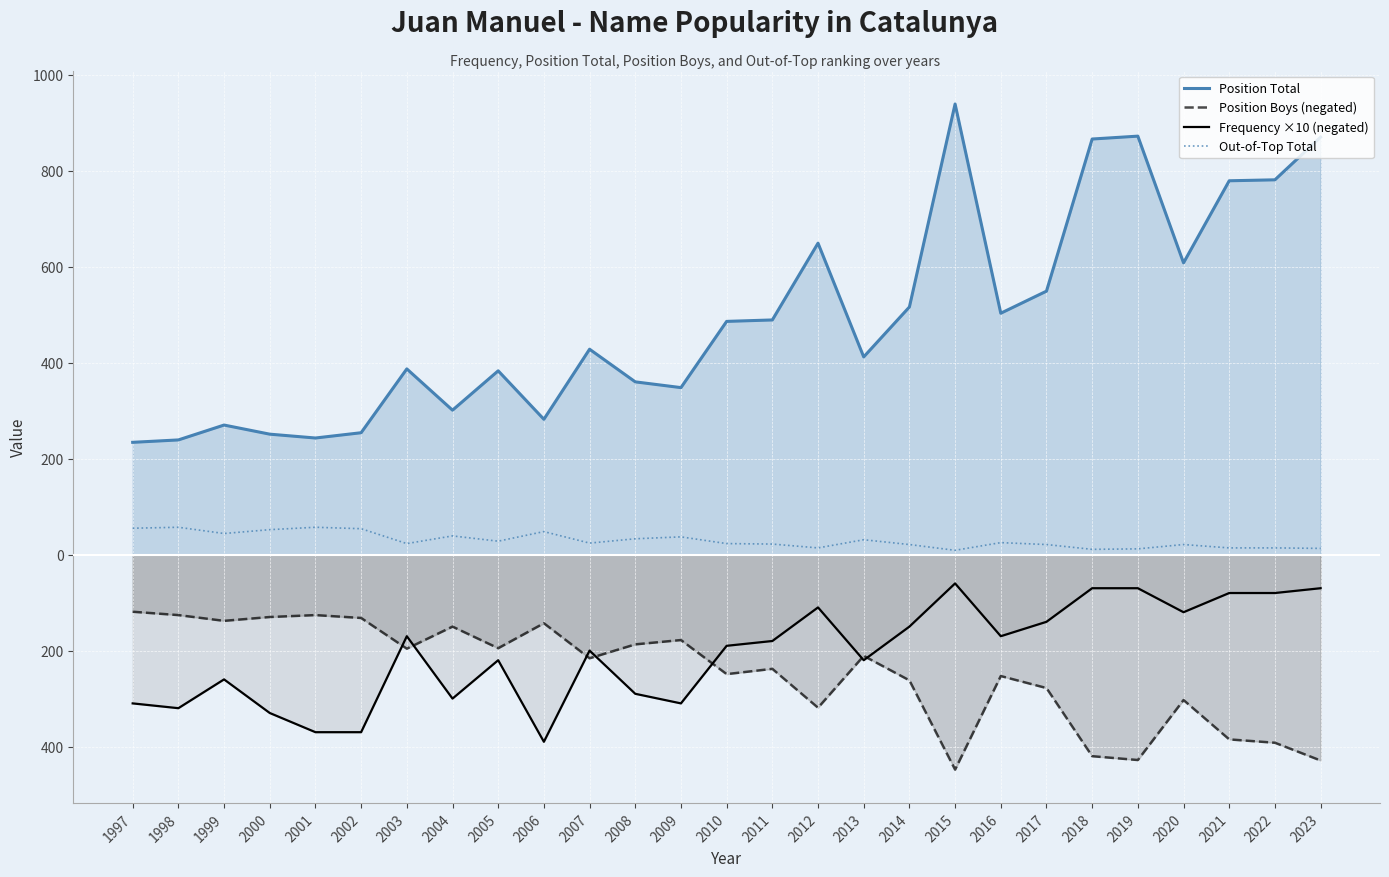

How many interior local valleys does the Position Total series have?

7